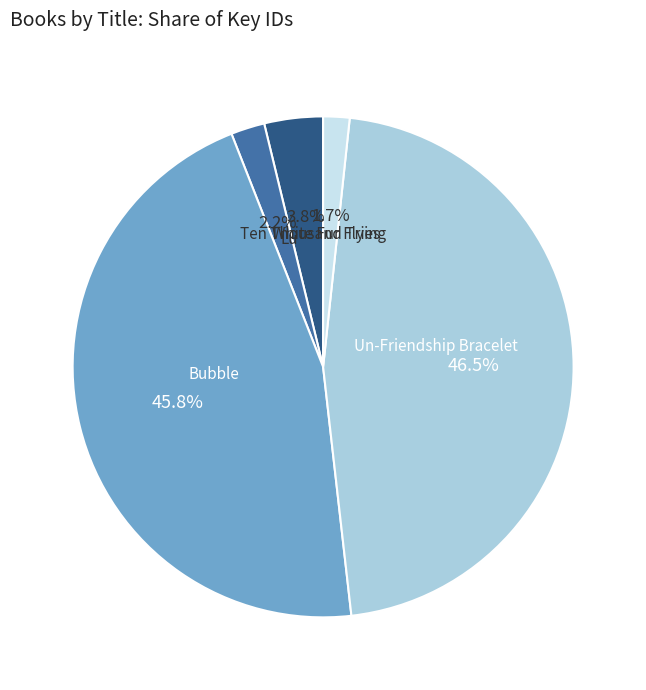

The Ten Thousand Tries slice represents 11% of the pie. True or false?

False